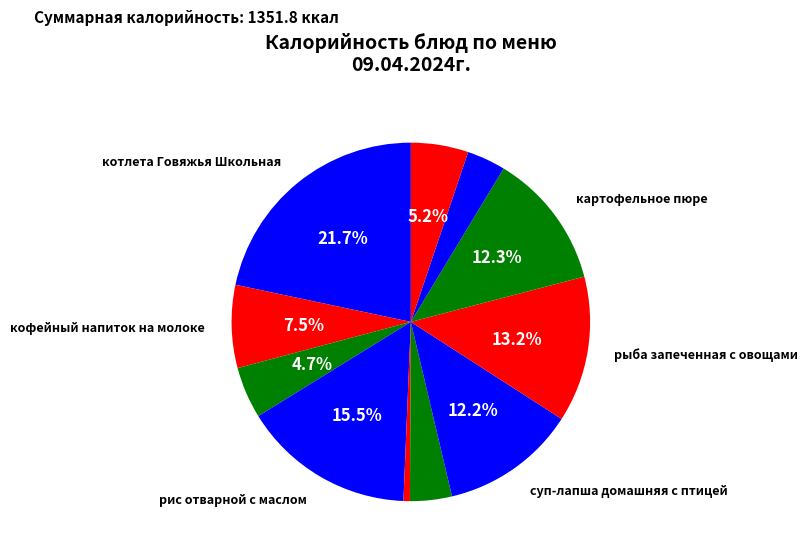

How many segments does this pie chart have?

11